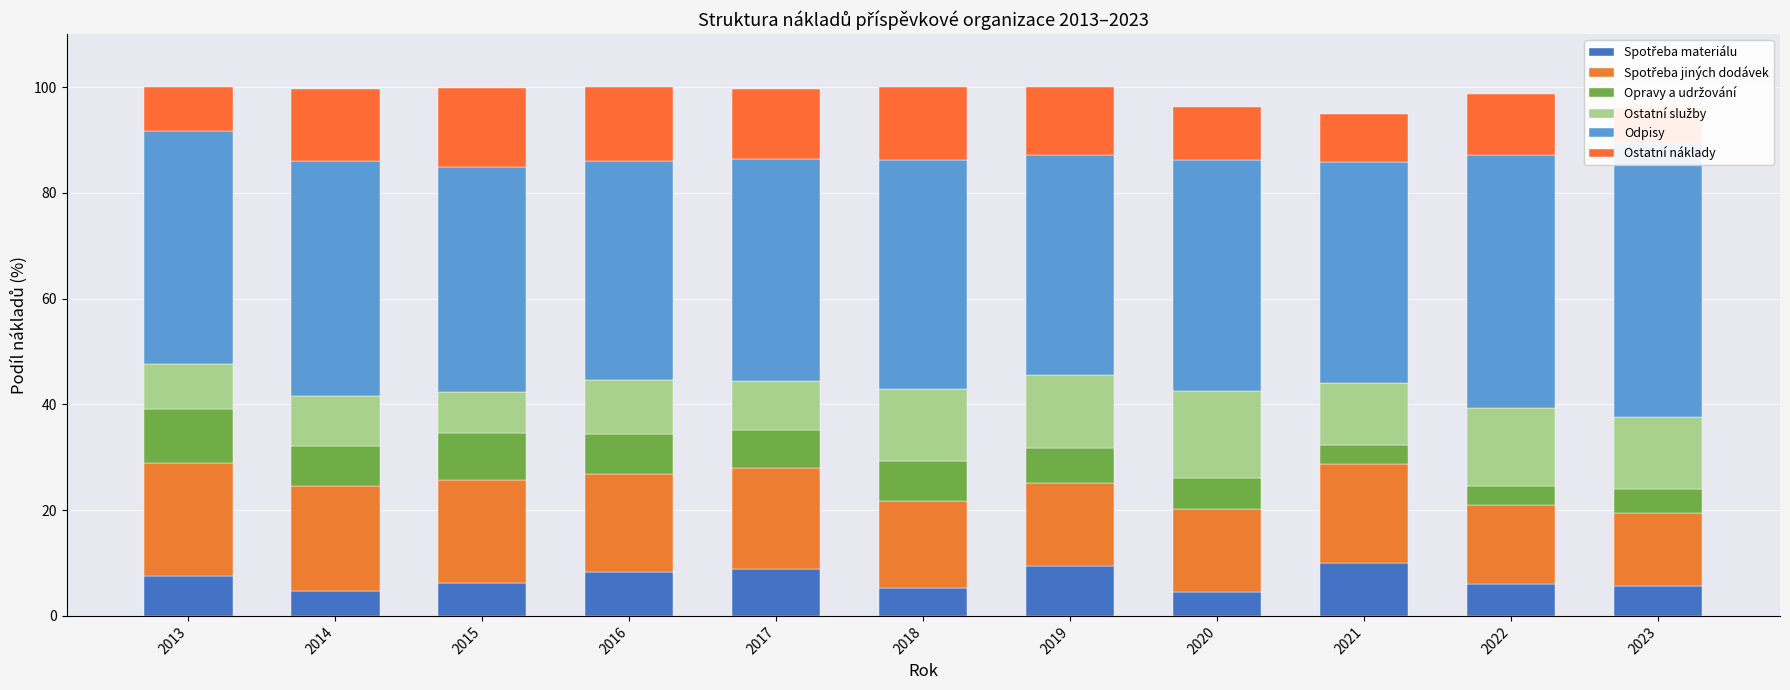

Rank the categories by Odpisy value from lowest to highest.

2016, 2021, 2019, 2017, 2015, 2018, 2020, 2013, 2014, 2022, 2023